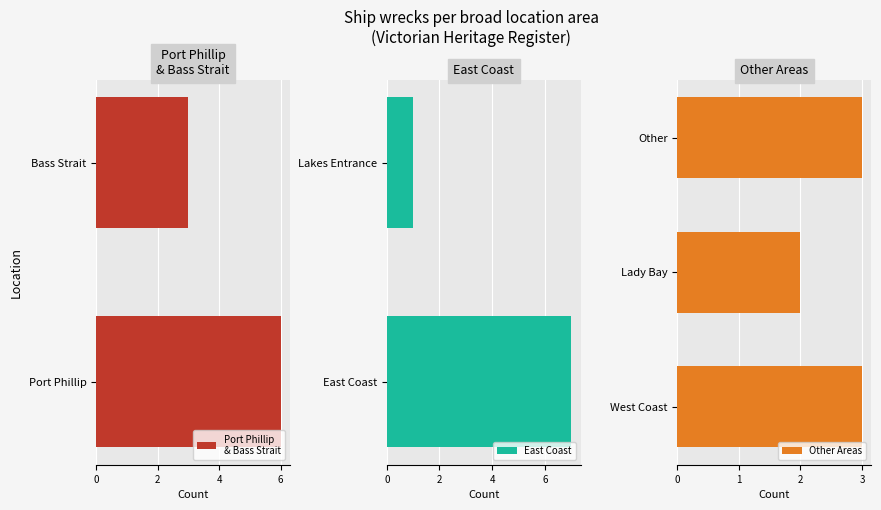

What is the maximum value for East Coast?

7